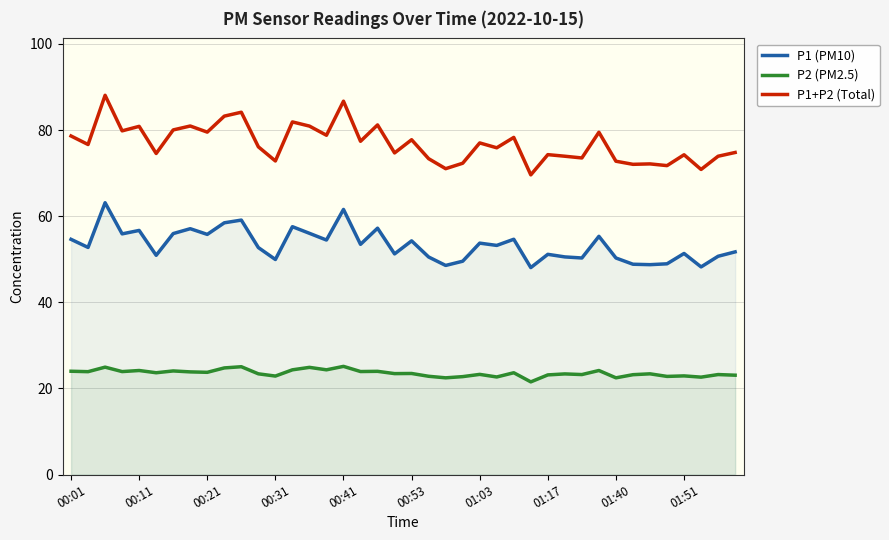

List the series in order of their overall mean, lowest first.

P2 (PM2.5), P1 (PM10), P1+P2 (Total)